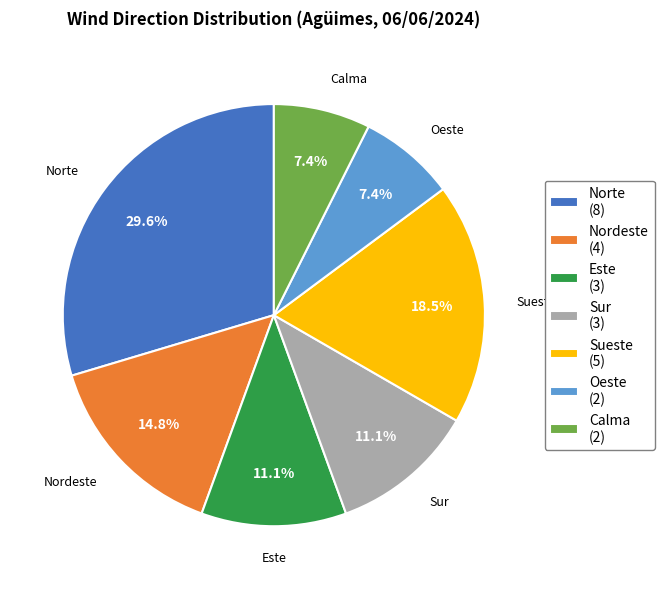

Is there a majority slice in this chart?

No